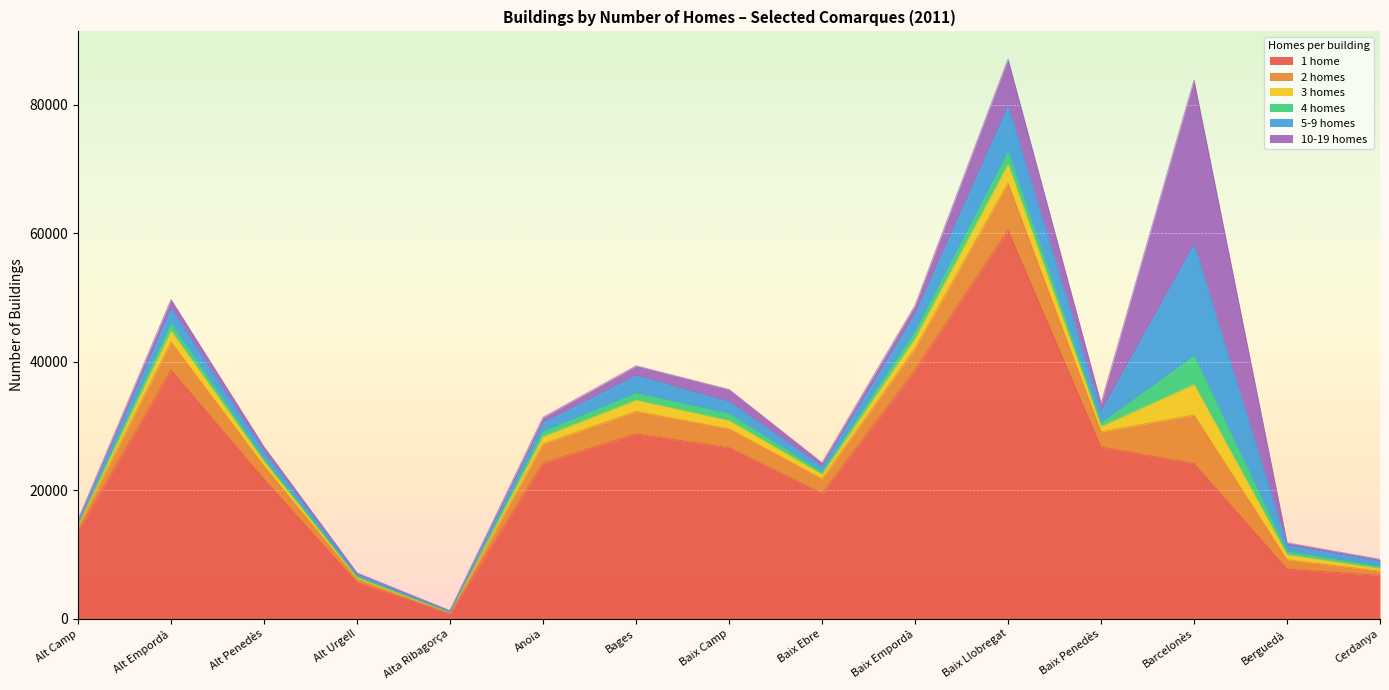

Does the chart display data point markers on the line(s)?

No